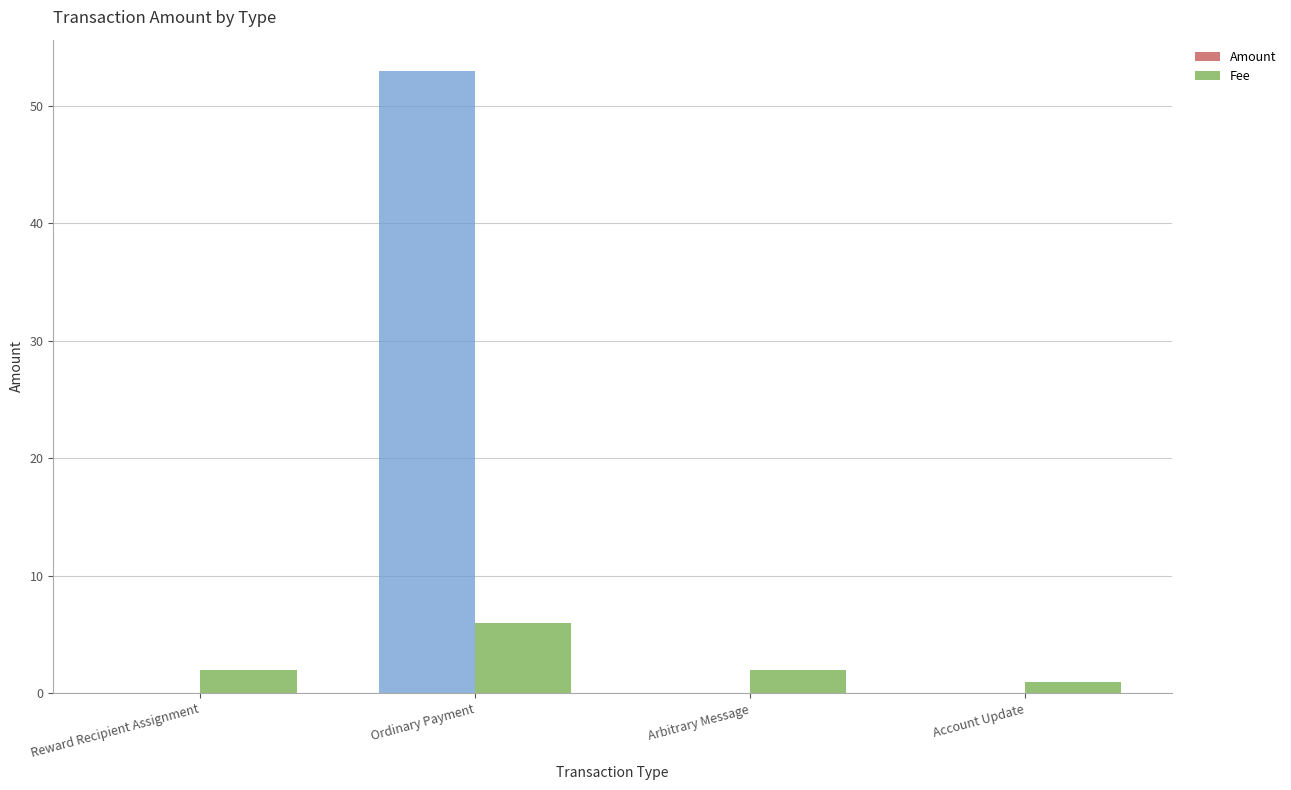

Which series has the largest range (max minus min)?

Amount